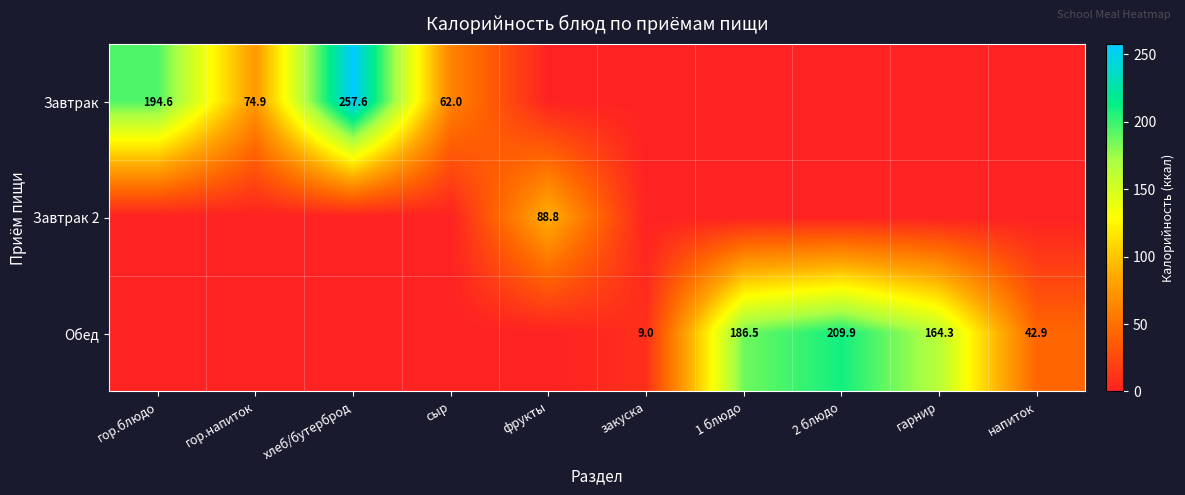

The value of Обед at гарнир is 164.3. True or false?

True